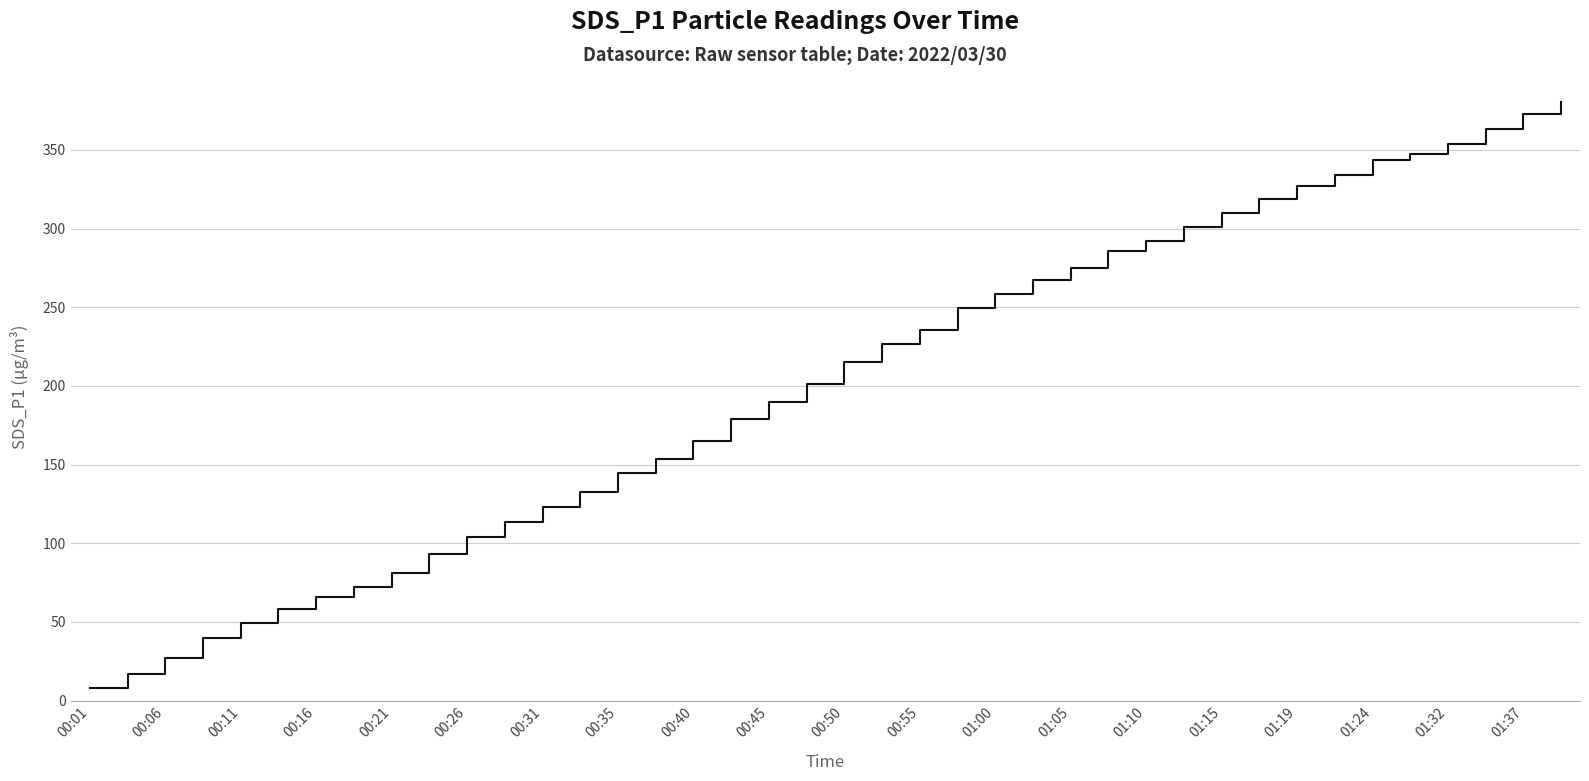

What is the difference between the maximum and minimum values?

371.9